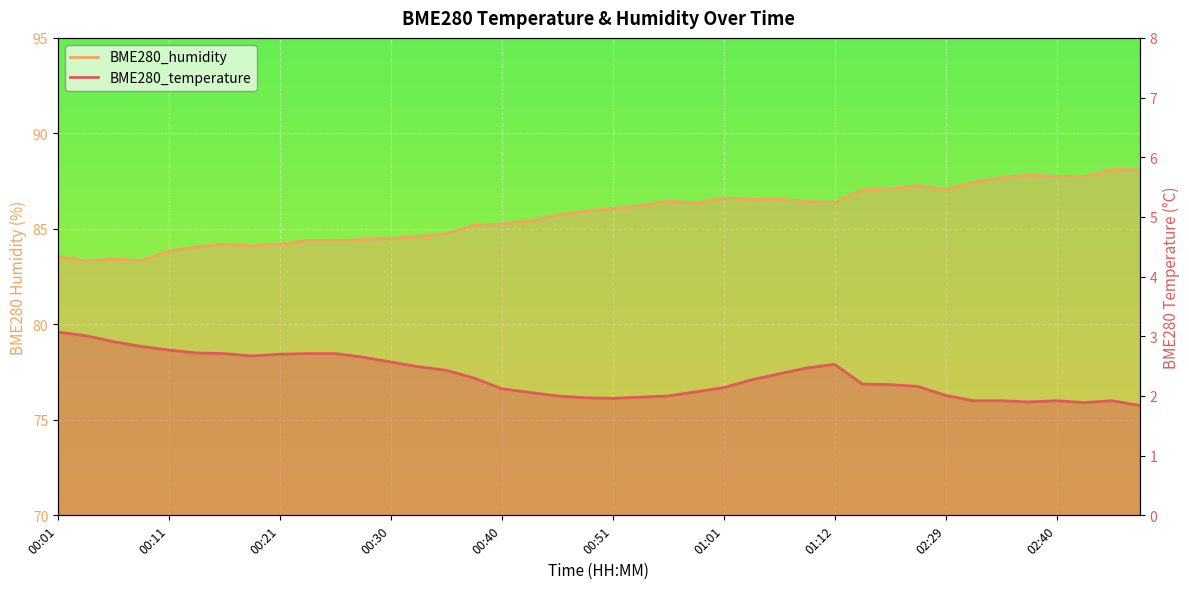

What is the difference between the BME280_humidity values at 00:18 and 00:54?

2.1